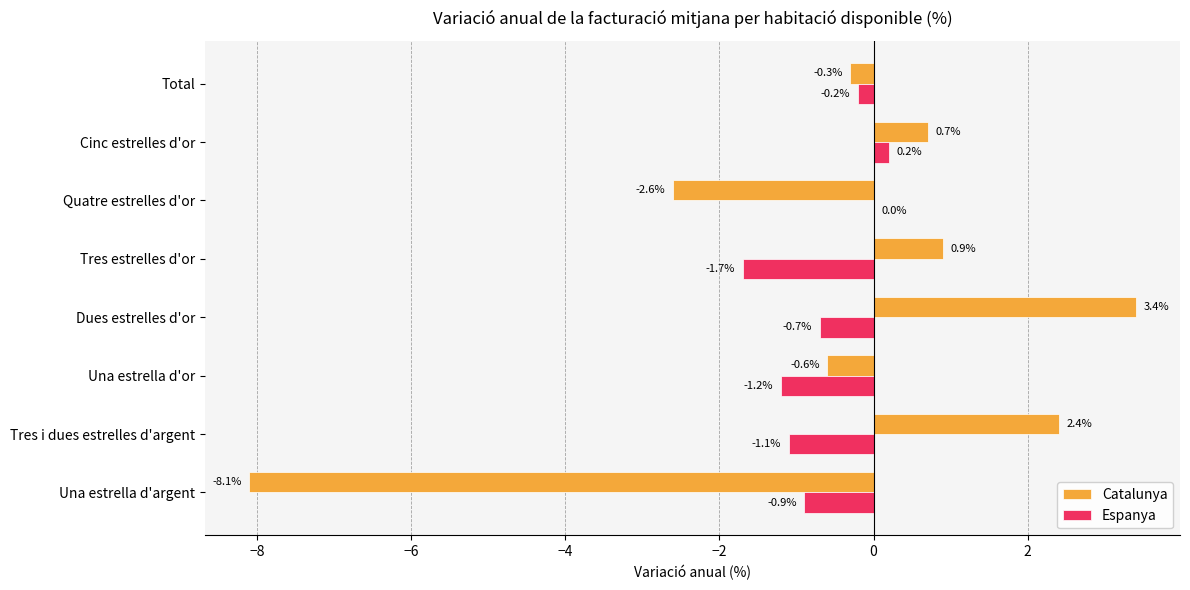

What is the sum of all Espanya values?

-5.6